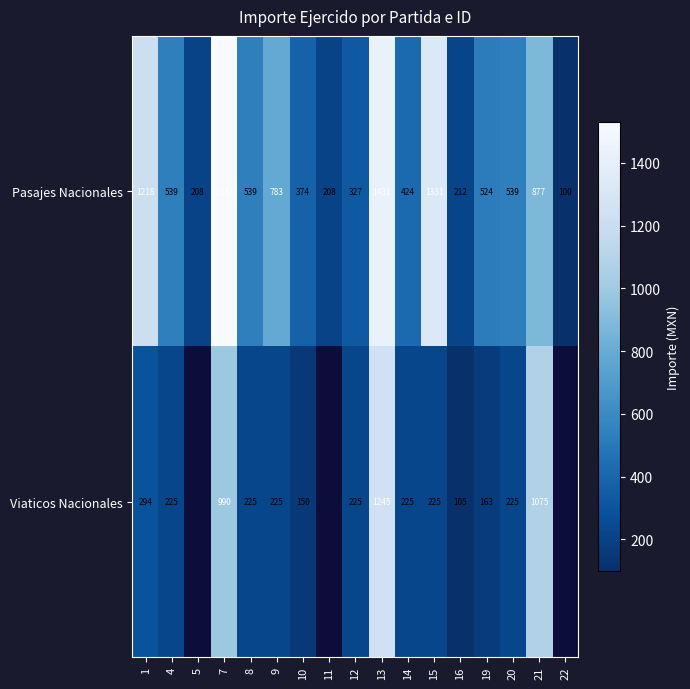

The Pasajes Nacionales series shows 477 at 9. True or false?

False